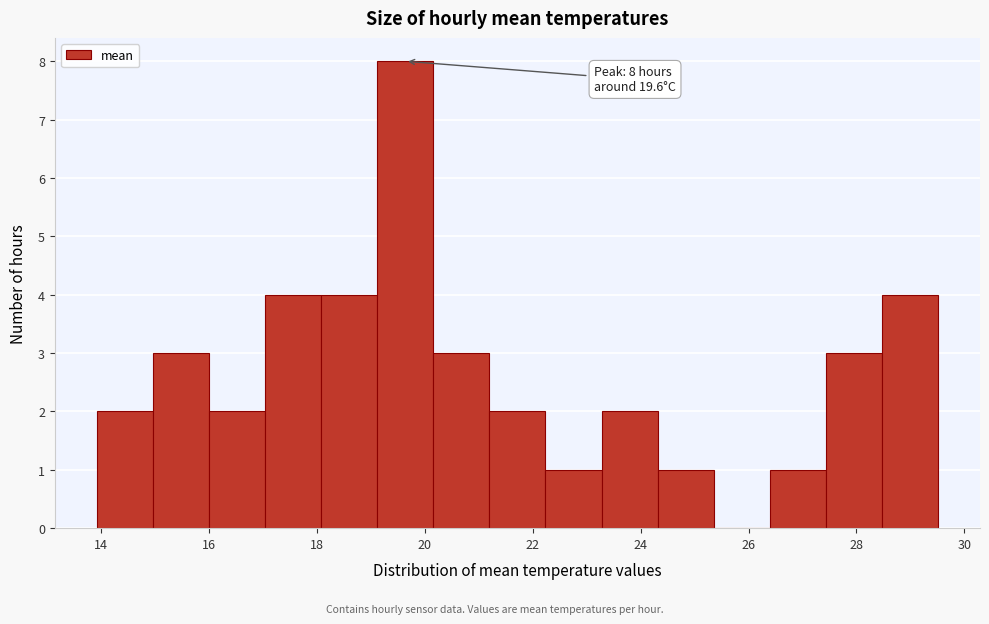

Which range on the x-axis has the tallest bar?

19.2 to 20.2